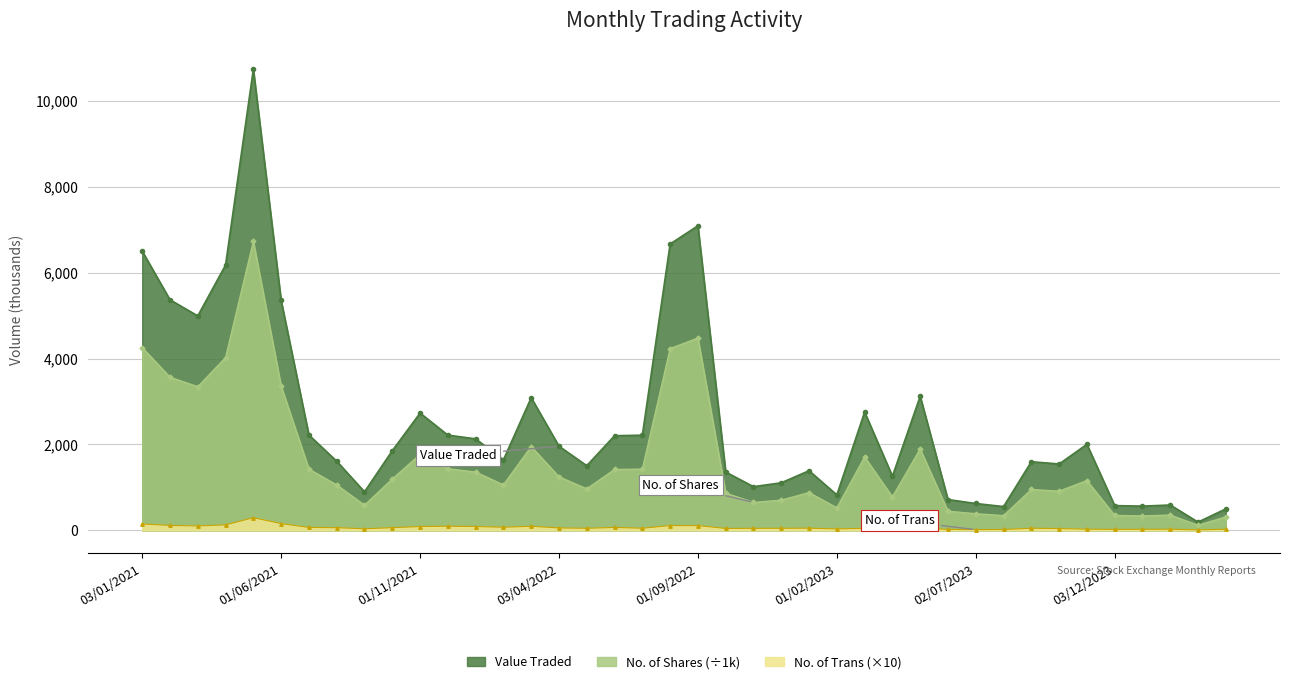

What is the sum of all Value Traded values?

101500.9